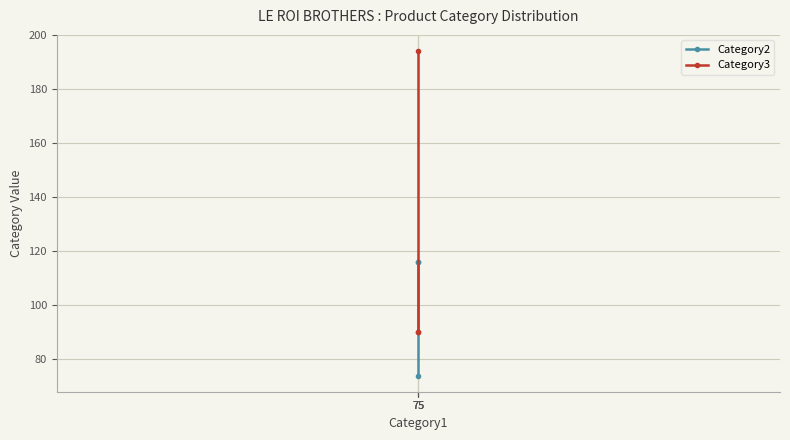

What is the maximum value shown in the chart?

194